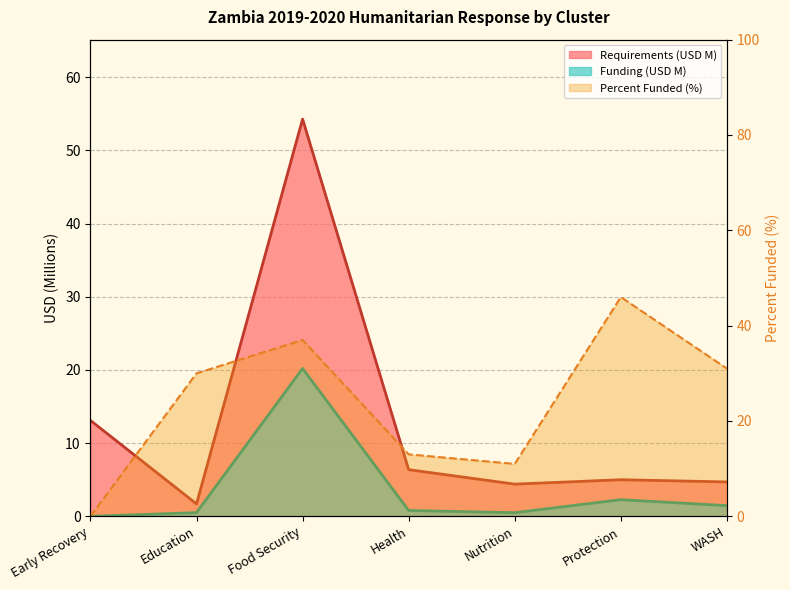

Where is the first local minimum for Requirements (USD)?

Education